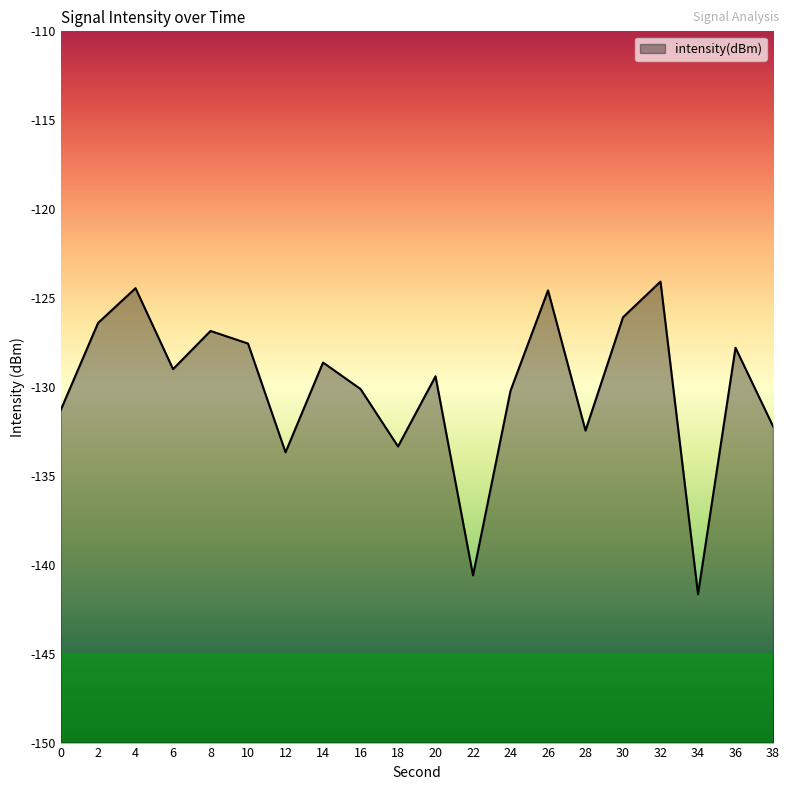

How many points are higher than both their immediate neighbors (excluding endpoints)?

7